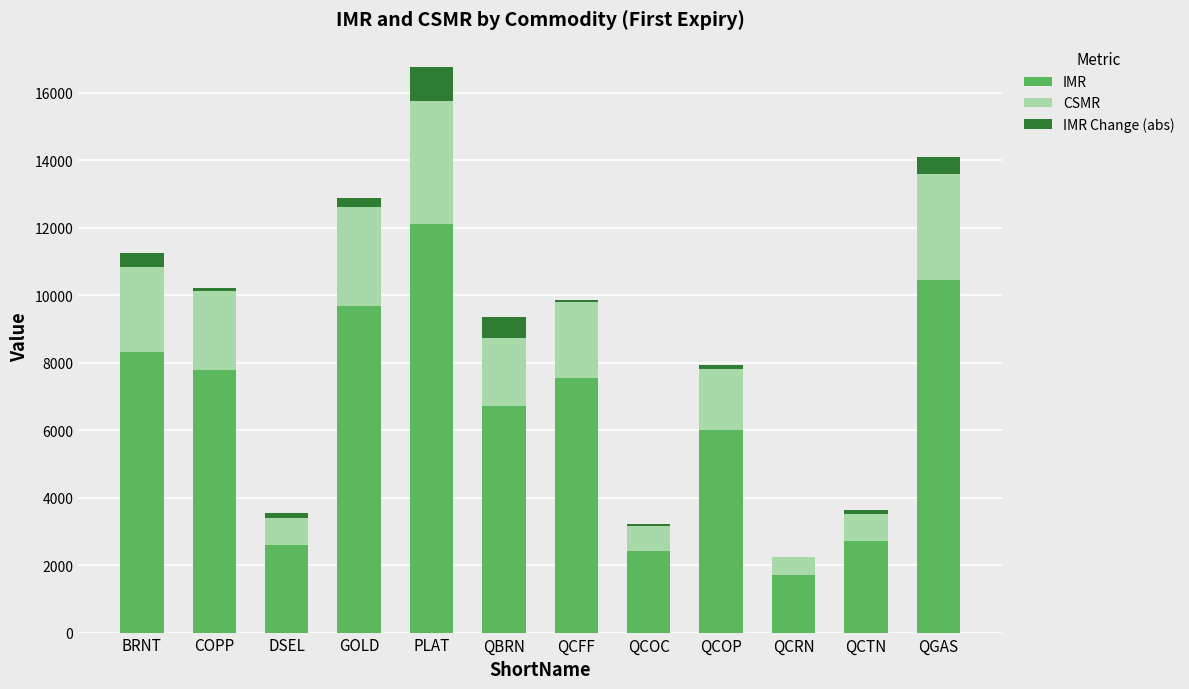

At which category is the sum across all series the highest?

PLAT